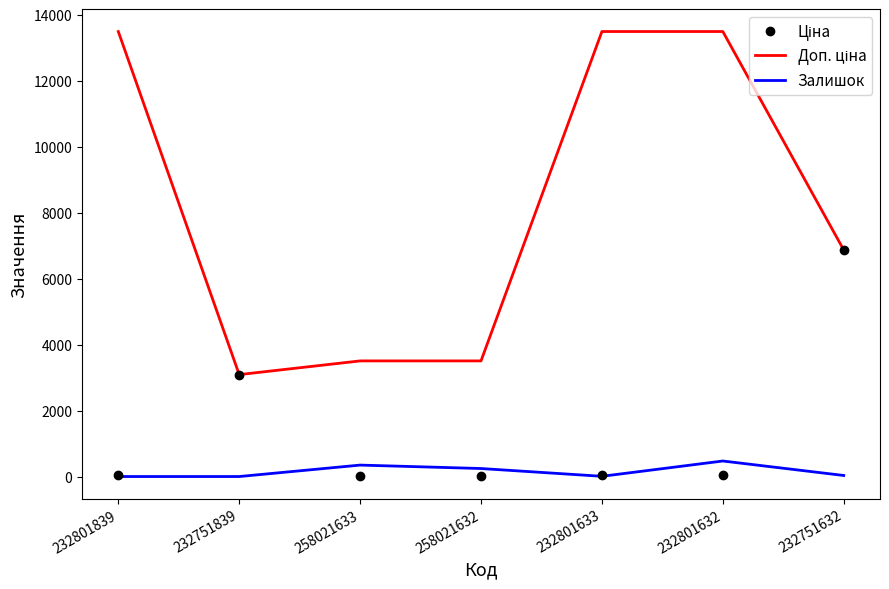

What is the maximum value for Залишок?

471.0